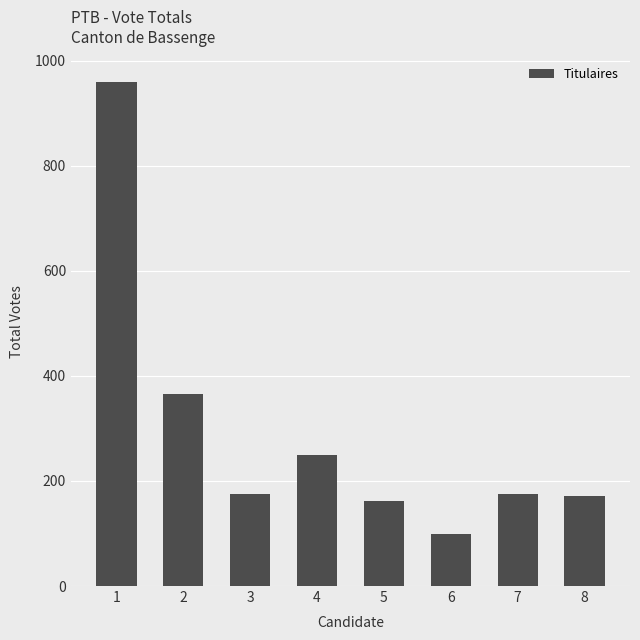

Reading left to right, extract all data points from this chart.

1=960	2=366	3=176	4=249	5=161	6=99	7=176	8=171